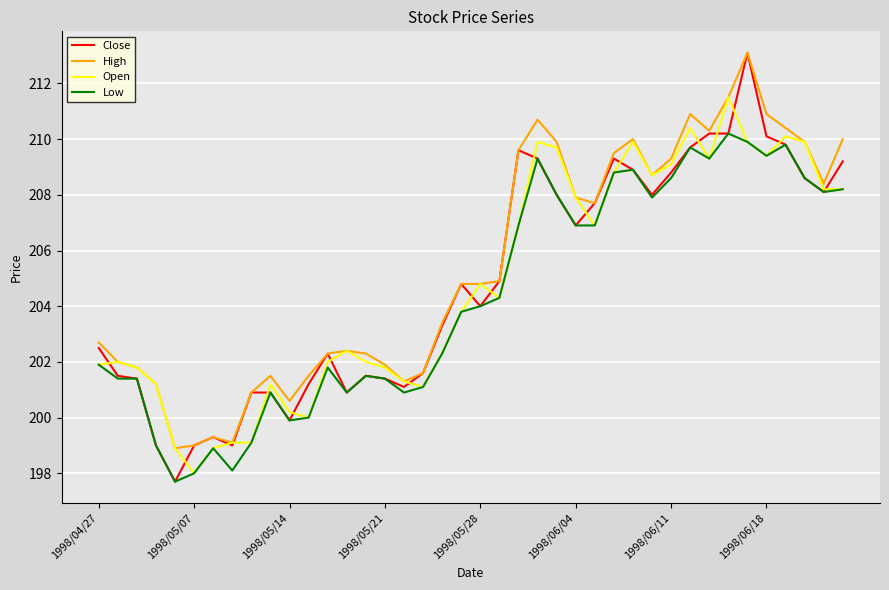

Which series has the widest spread of values?

Close